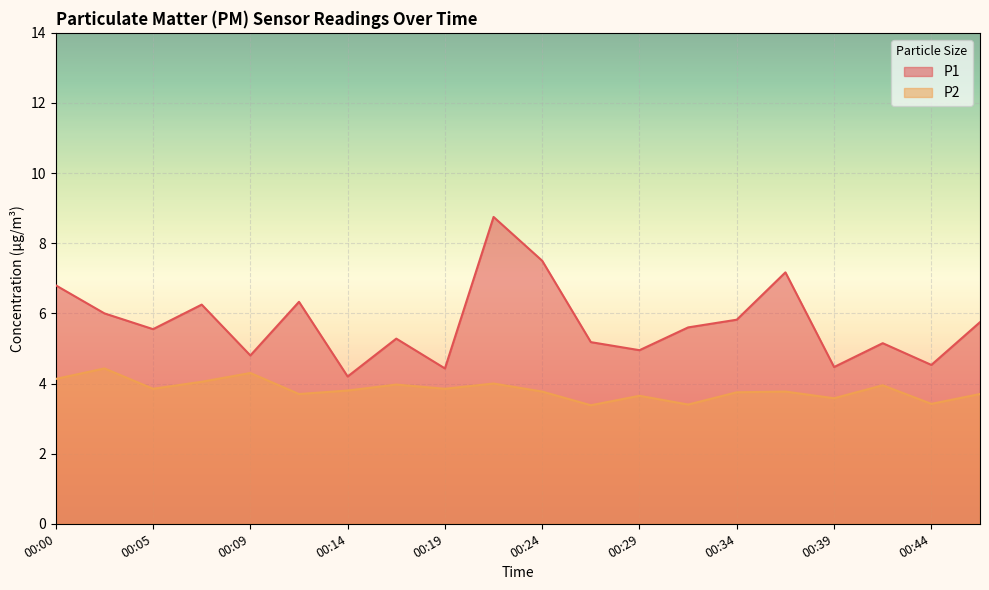

Reading left to right, list all the values displayed in this chart.

P1: 6.8	6.0	5.5	6.2	4.8	6.3	4.2	5.3	4.4	8.8	7.5	5.2	5.0	5.6	5.8	7.2	4.5	5.2	4.5	5.8
P2: 4.1	4.4	3.9	4.0	4.3	3.7	3.8	4.0	3.9	4.0	3.8	3.4	3.6	3.4	3.8	3.8	3.6	4.0	3.4	3.7